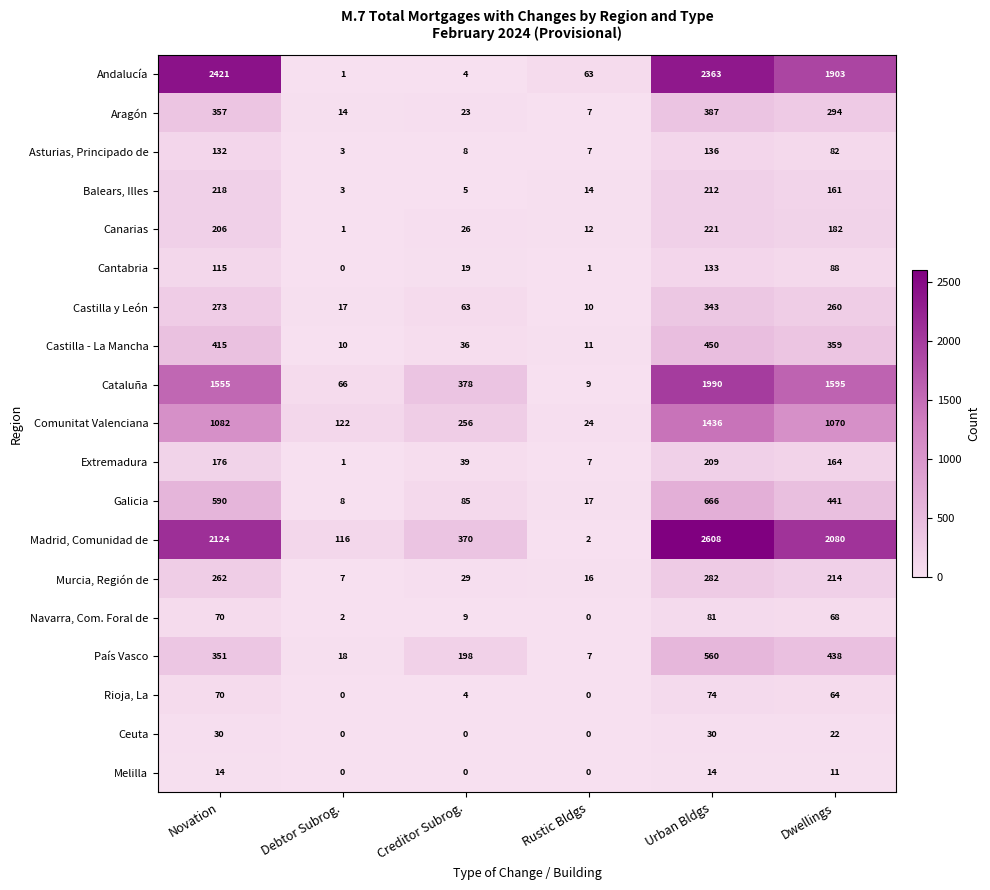

Which series has the largest total across all categories?

Madrid, Comunidad de